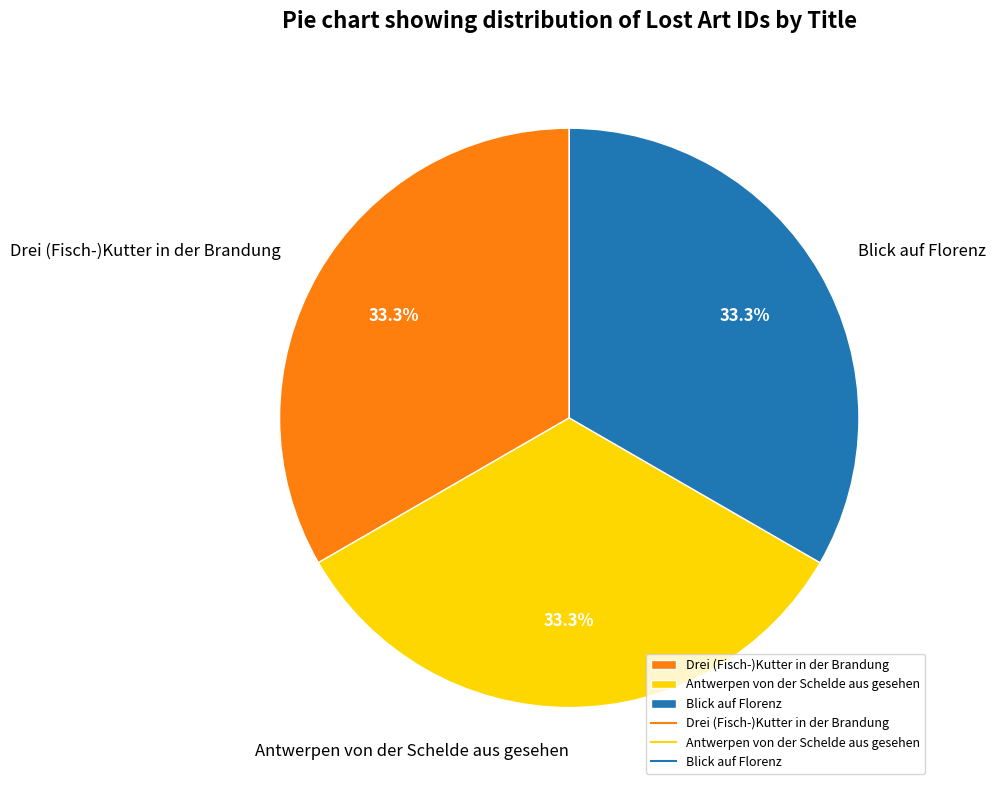

What portion of the pie excludes Antwerpen von der Schelde aus gesehen?

66.7%